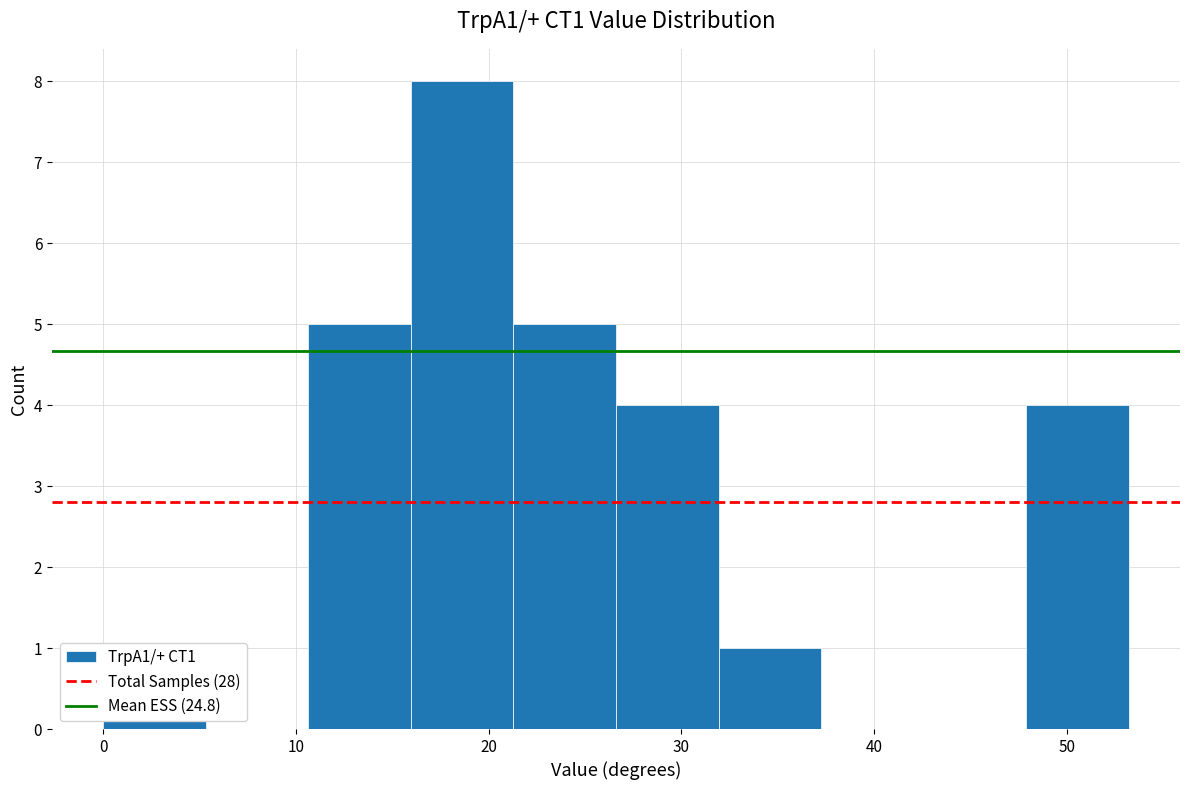

Reading left to right, list every bar in this chart as the range it spans on the x-axis followed by its height. Neither the bar edges nor the heights are printed on the chart, so give them approximately, as read against the axes.

0 to 5: 1
5 to 11: 0
11 to 16: 5
16 to 21: 8
21 to 27: 5
27 to 32: 4
32 to 37: 1
37 to 43: 0
43 to 48: 0
48 to 53: 4